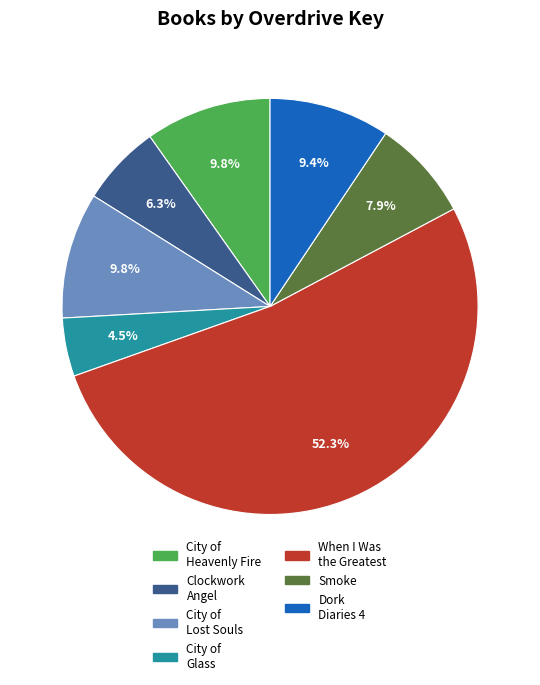

What is the smallest slice in the pie chart?

City of Glass